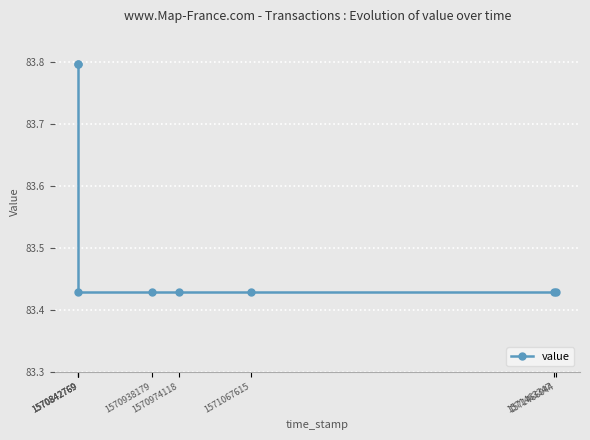

Rank the categories by value from lowest to highest.

1570842769, 1570938179, 1570974118, 1571067615, 1571463347, 1571466044, 1570842769, 1570842769